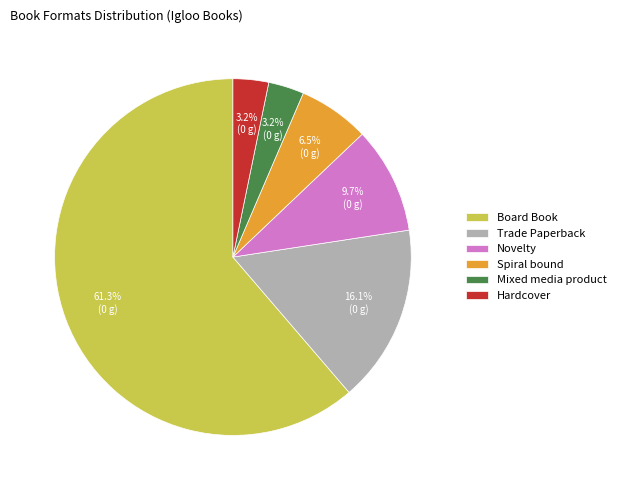

Is the sum of Trade Paperback and Board Book greater than half?

Yes